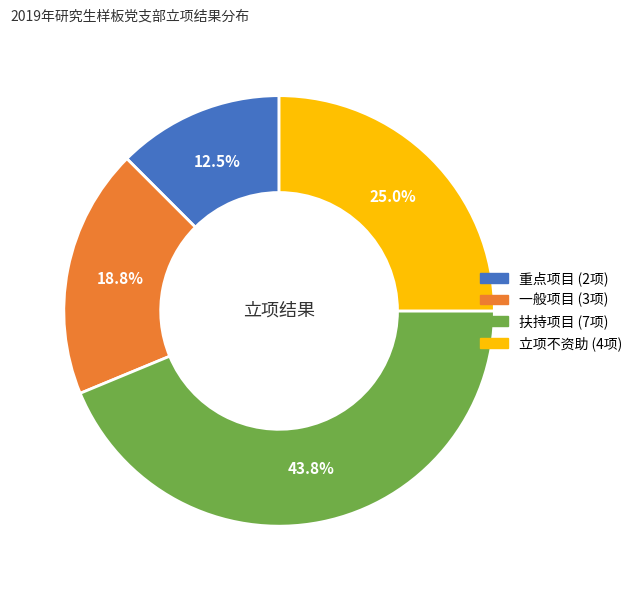

Count the number of slices in the pie.

4